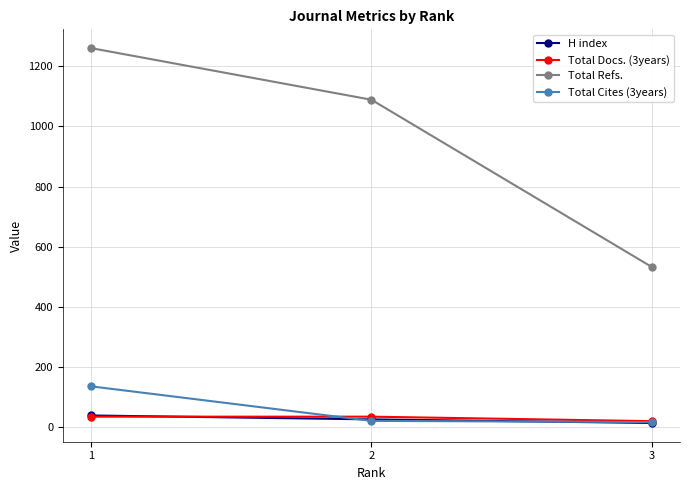

List the labels in order of Total Refs. value, smallest first.

3, 2, 1